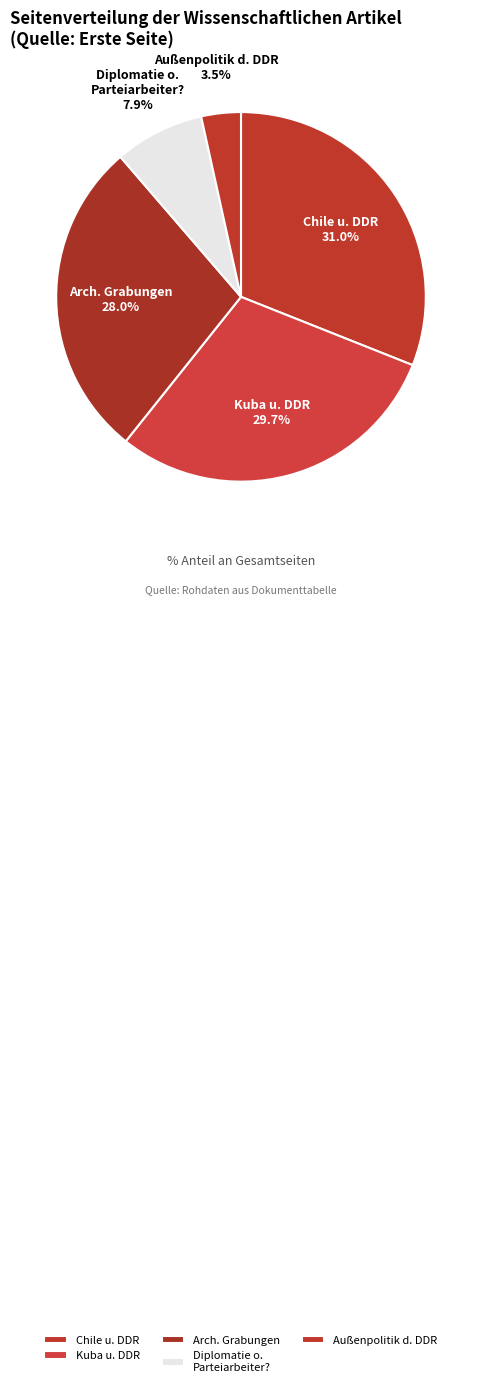

What is the largest slice in the pie chart?

Chile u. DDR